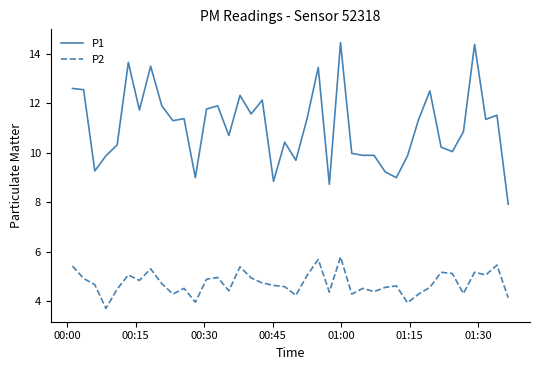

Rank the series by their maximum value, from highest to lowest.

P1, P2